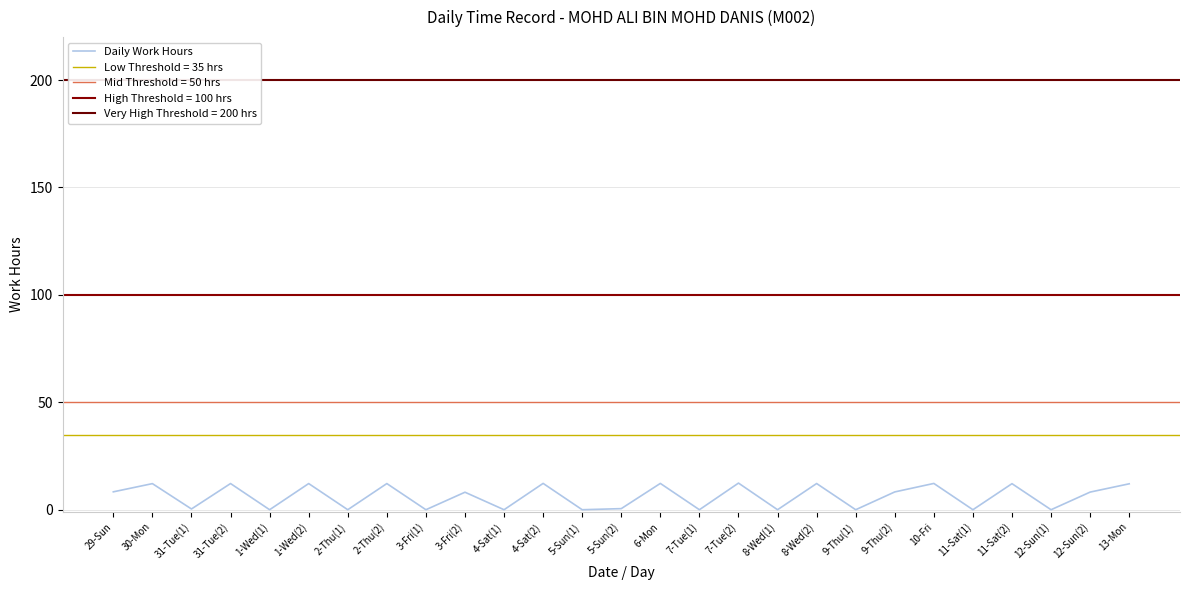

At which label is the value closest to 6?

3-Fri(2)